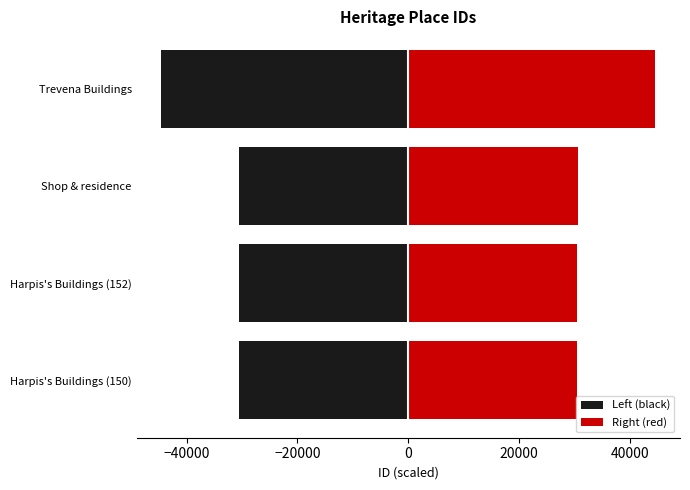

What is the greatest value displayed?

44549.0